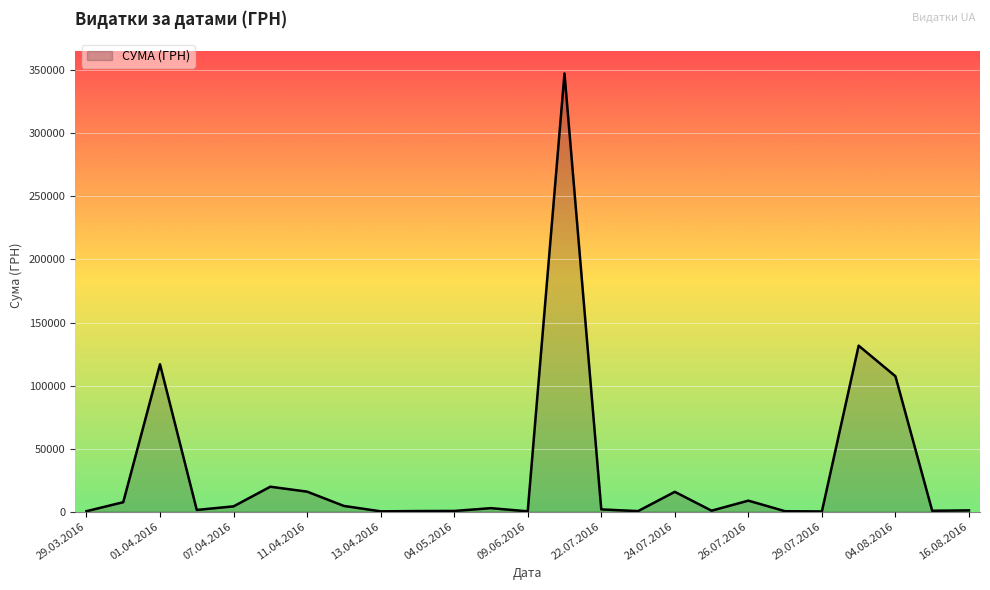

What is the maximum value shown in the chart?

347609.8